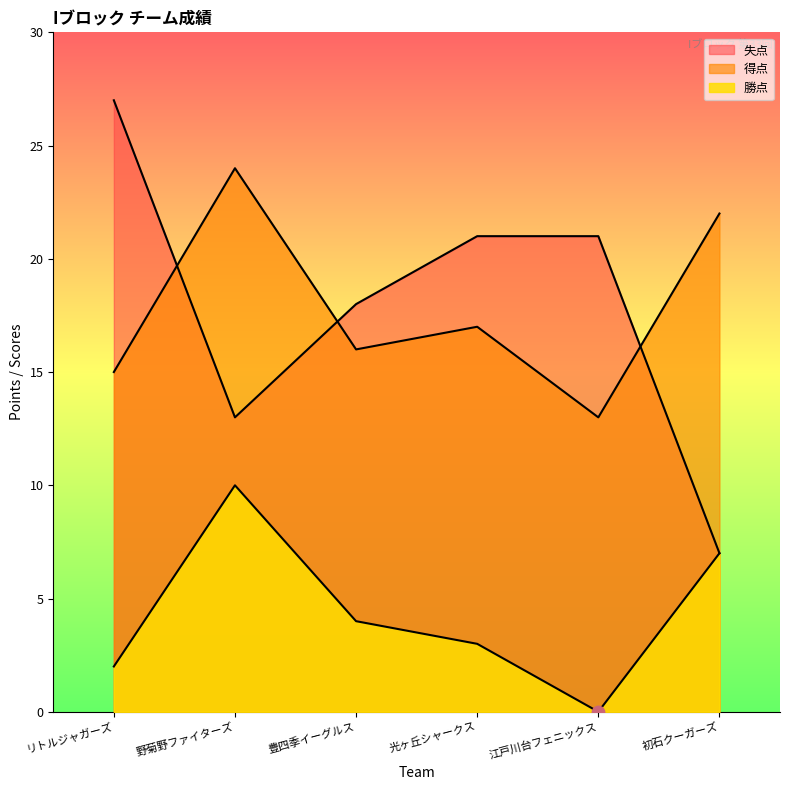

Which series has the largest Y range (max minus min)?

失点